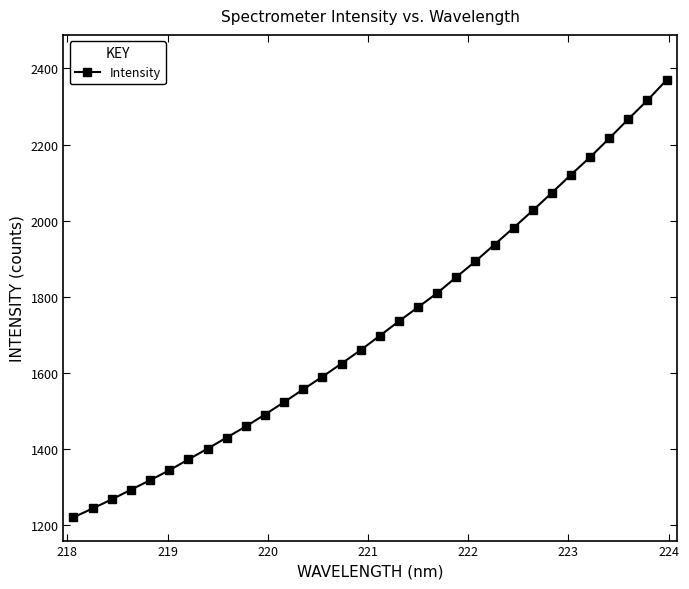

How many distinct data groups are displayed?

1